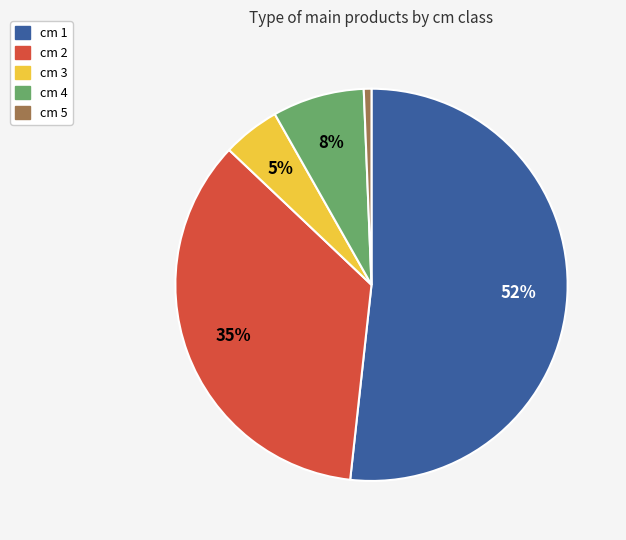

Count the number of slices in the pie.

5